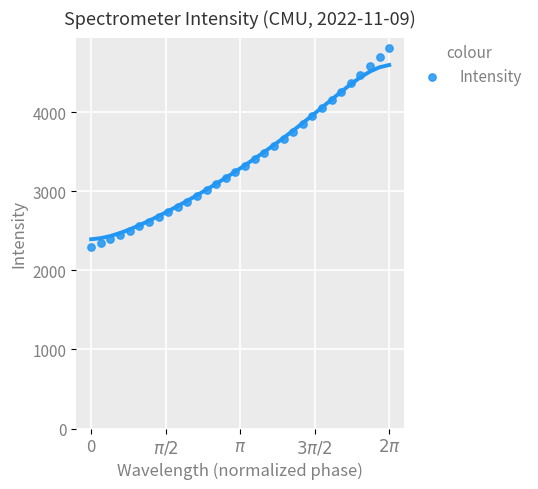

What is the range of X values (max minus min)?

6.3